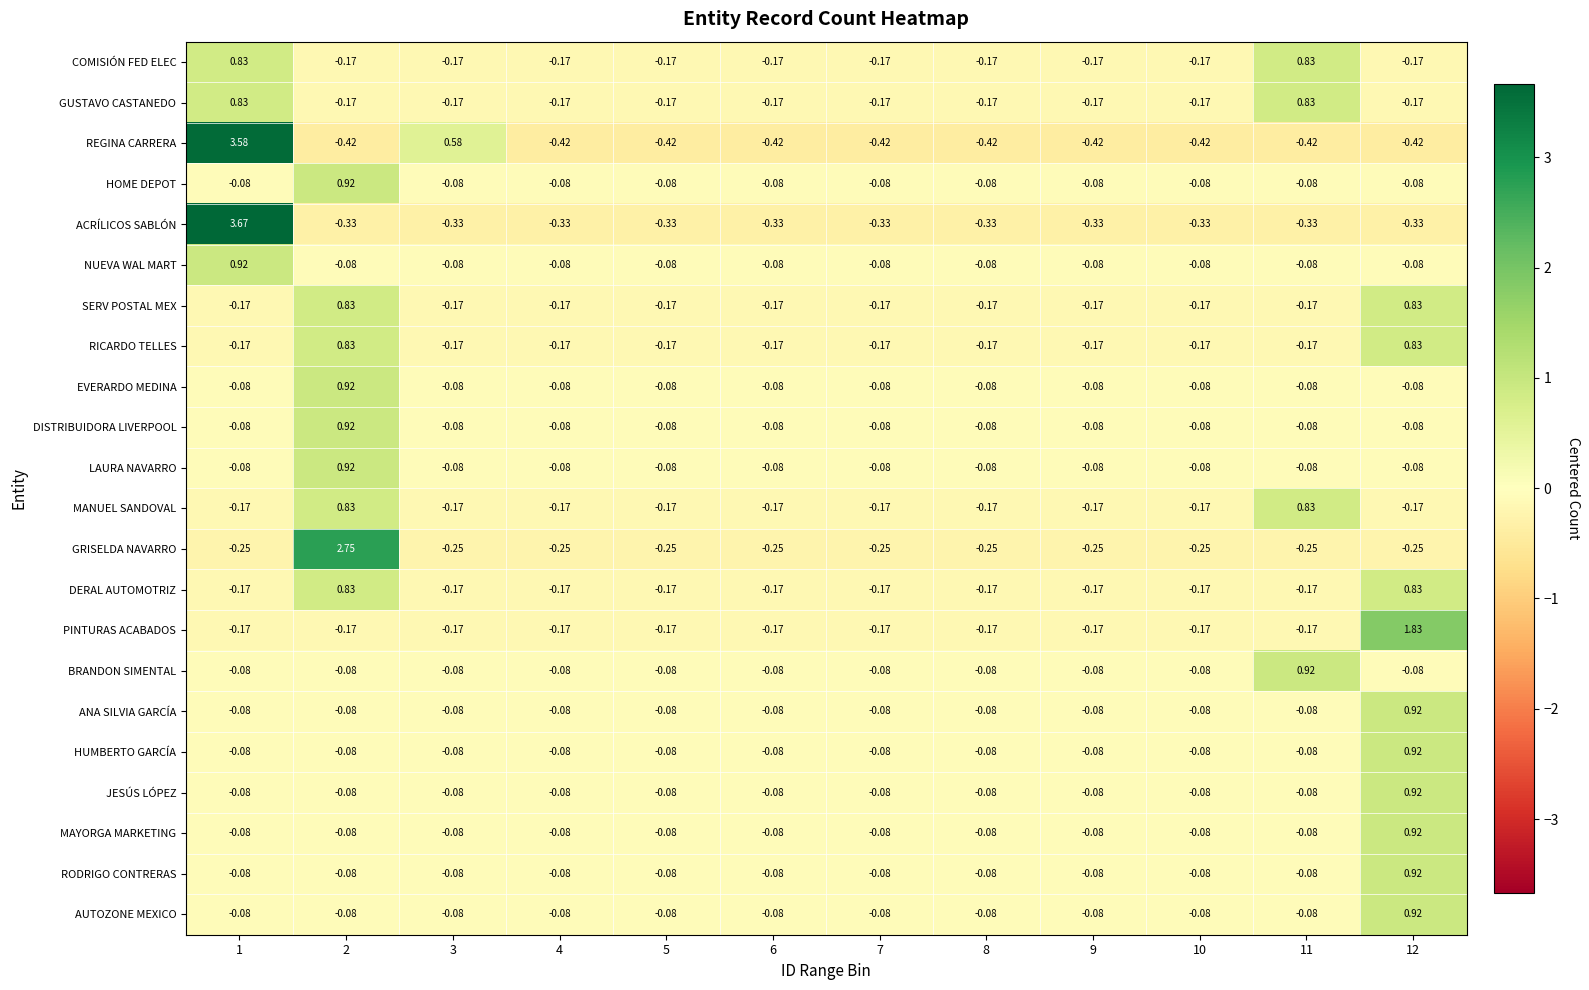

Is the value of PINTURAS ACABADOS at 10 greater than the value of ACRÍLICOS SABLÓN at 4?

Yes